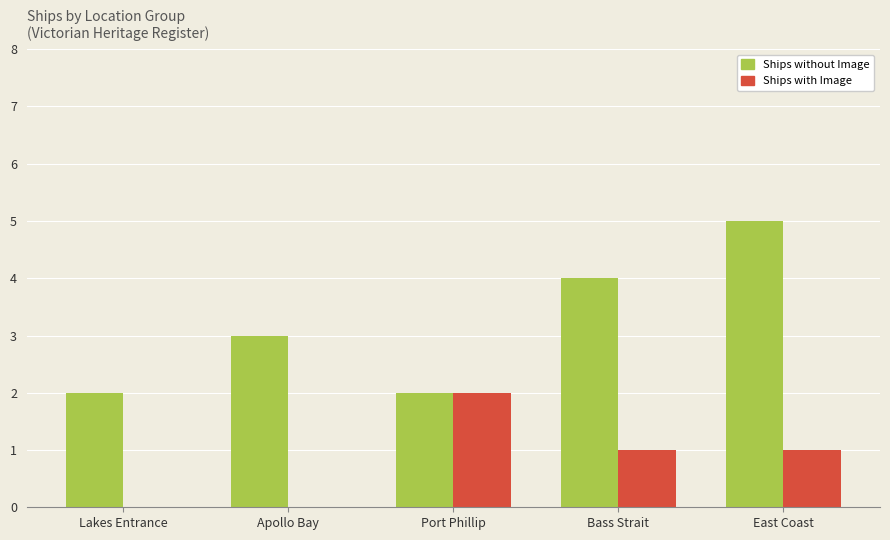

Reading left to right, transcribe all the data shown in this chart.

Ships without Image: 2	3	2	4	5
Ships with Image: 0	0	2	1	1